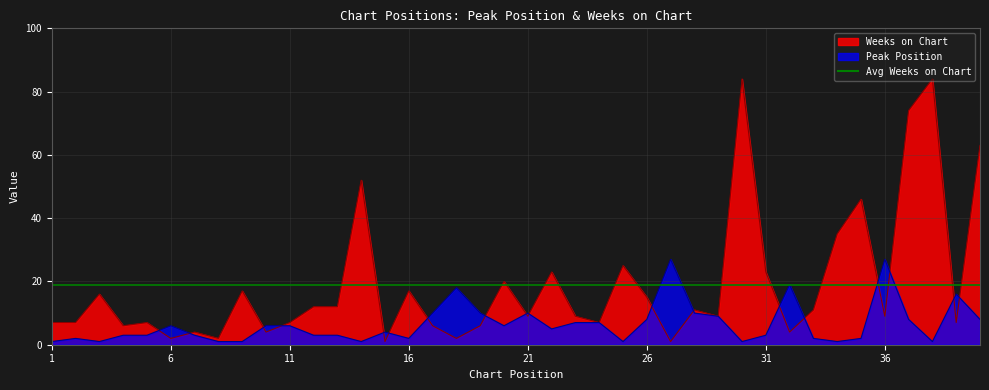

How many data points in Weeks on Chart are above 9?

19